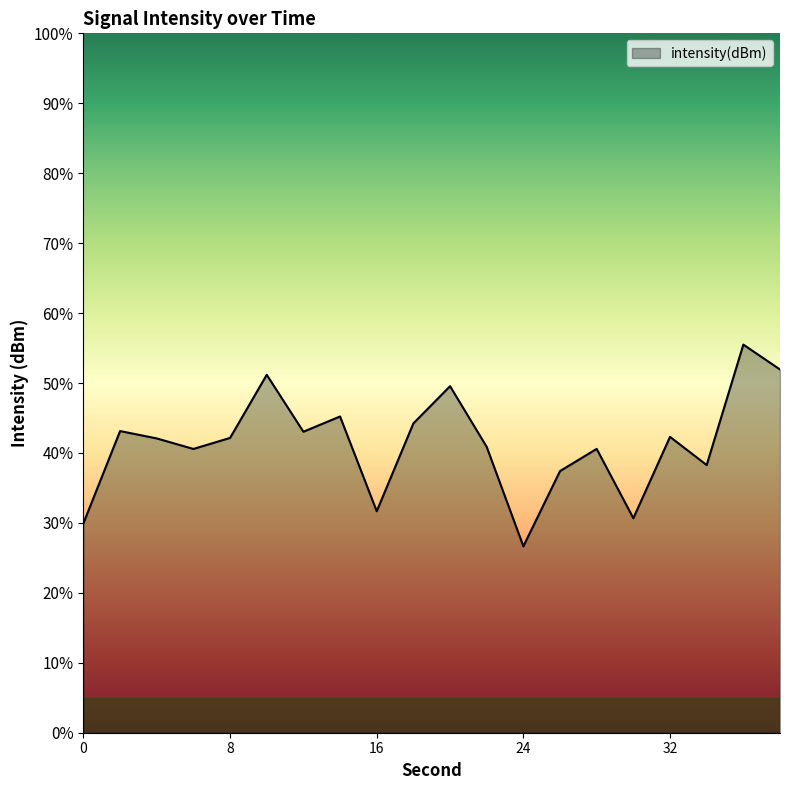

What is the maximum value shown in the chart?

55.5